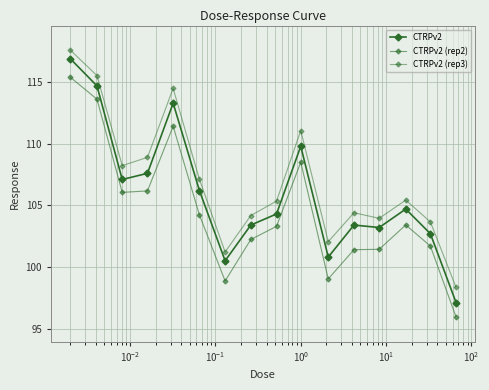

Is this an area chart (filled region under the line)?

No